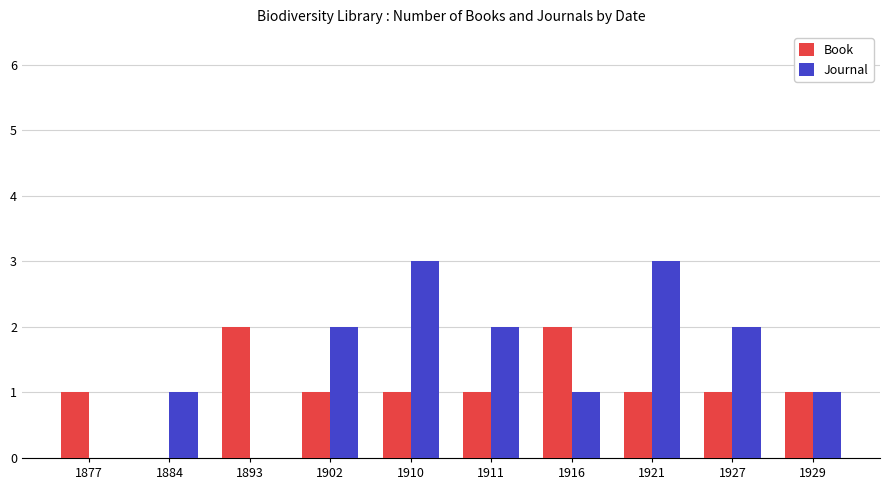

Which series changed the most between 1877 and 1921?

Journal